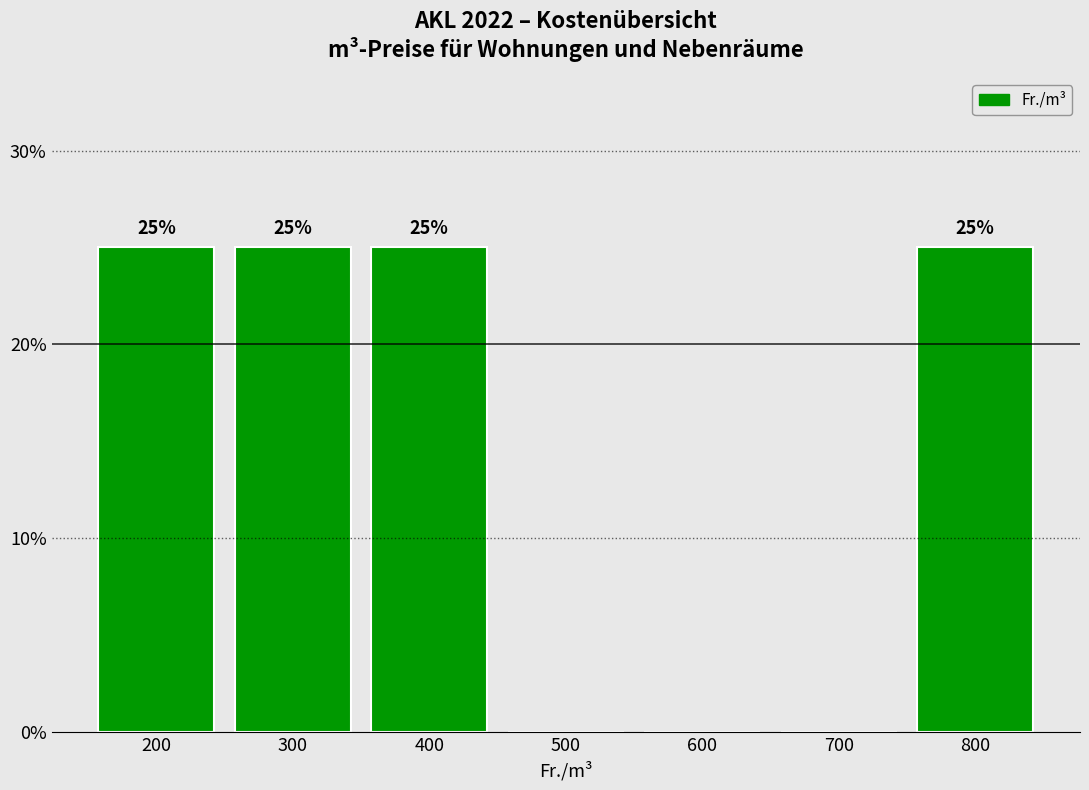

Reading left to right, list all the values displayed in this chart.

200=25	300=25	400=25	500=0	600=0	700=0	800=25